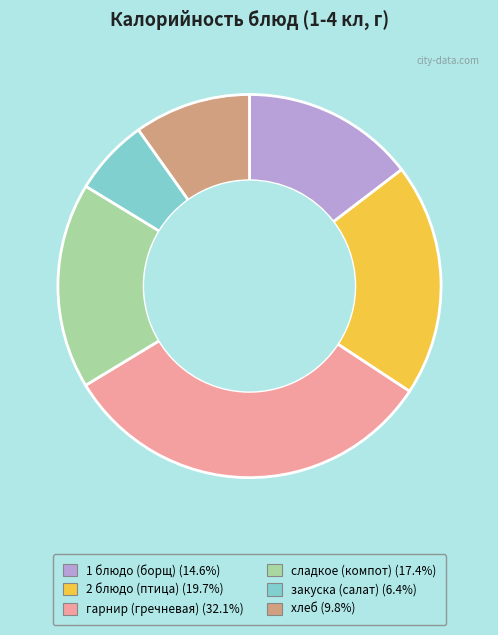

What is the ratio of the value at гарнир (гречневая) to the value at хлеб?

3.3